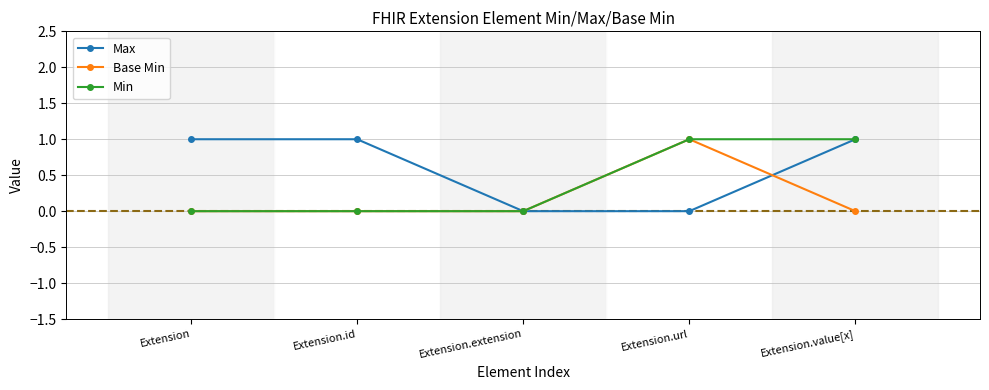

Which series has the largest total across all categories?

Max